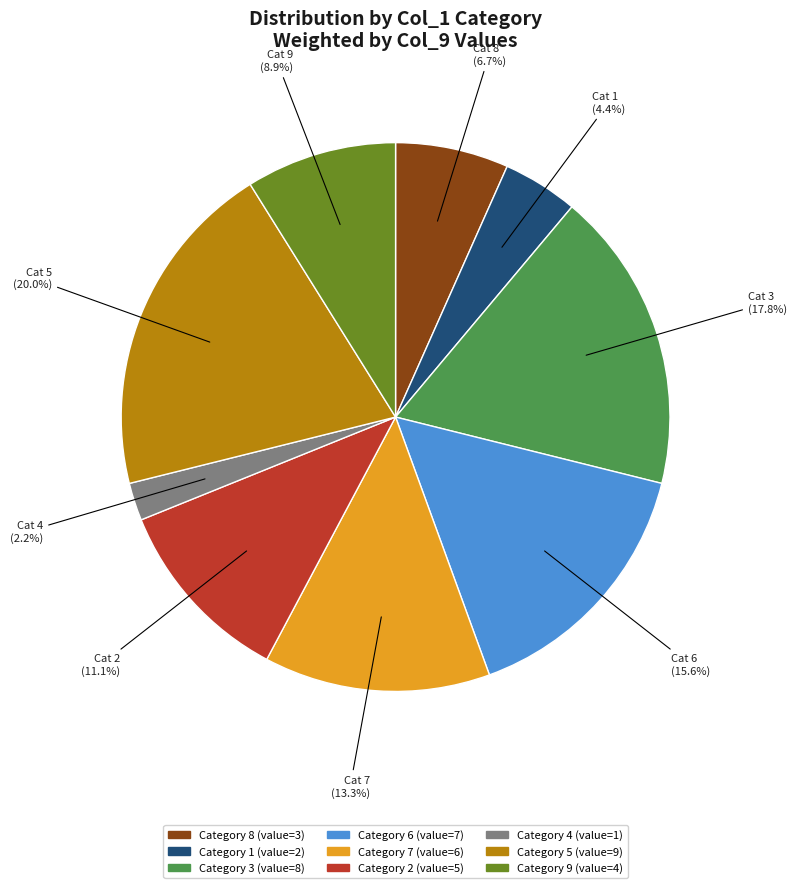

Is there a majority slice in this chart?

No